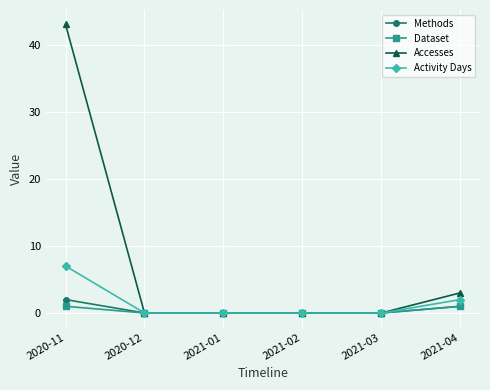

Reading left to right, extract all data points from this chart.

Methods: 2	0	0	0	0	1
Dataset: 1	0	0	0	0	1
Accesses: 43	0	0	0	0	3
Activity Days: 7	0	0	0	0	2